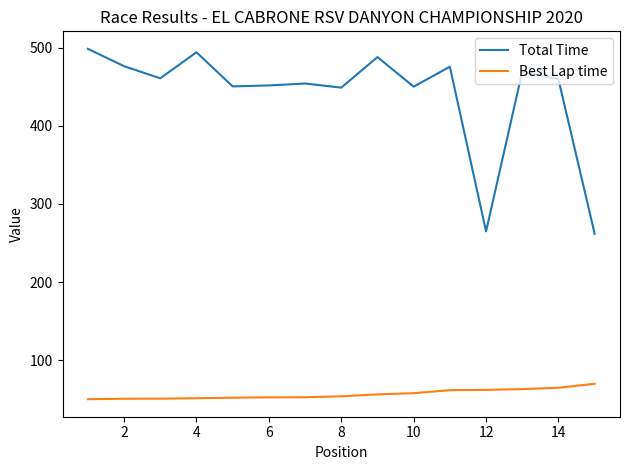

Which series has the largest total across all categories?

Total Time